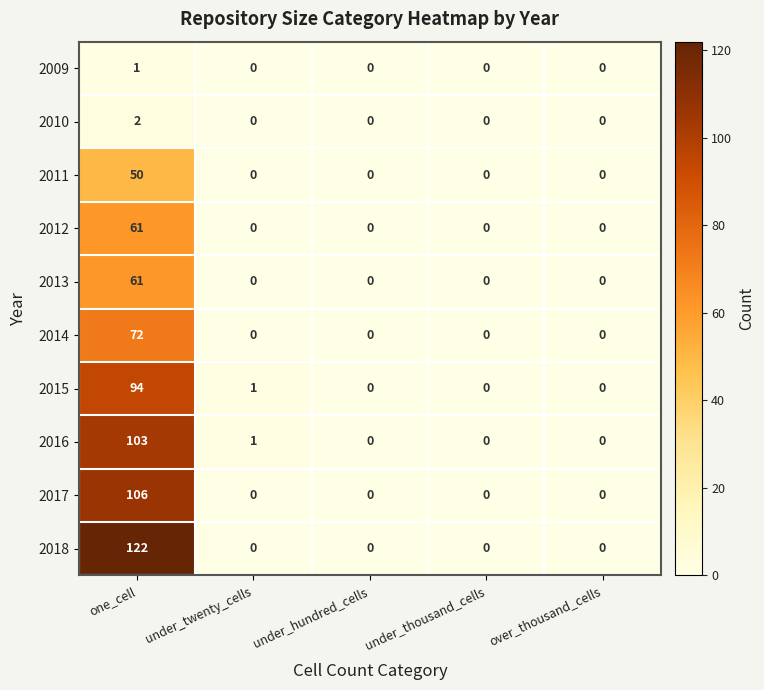

The 2018 series shows 50 at over_thousand_cells. True or false?

False